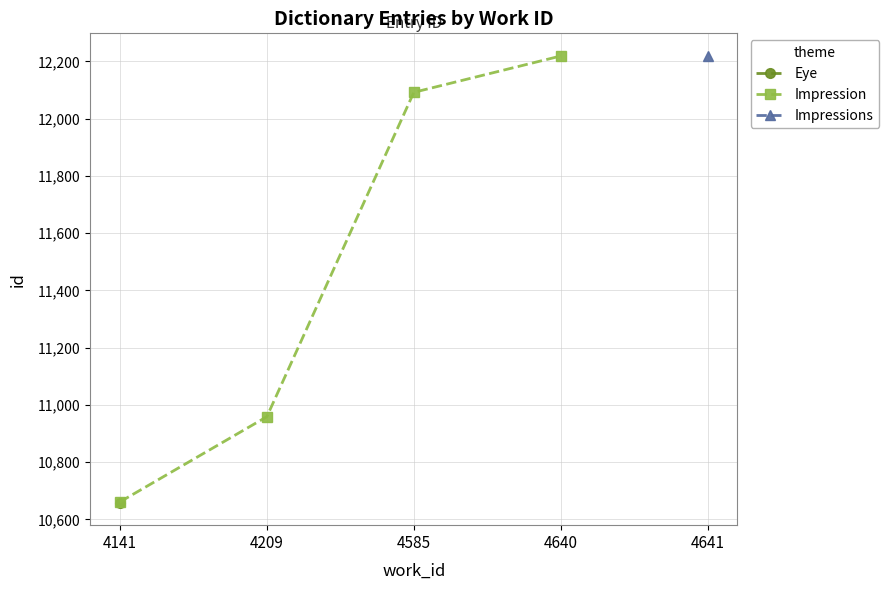

What is the average value?

11482.7